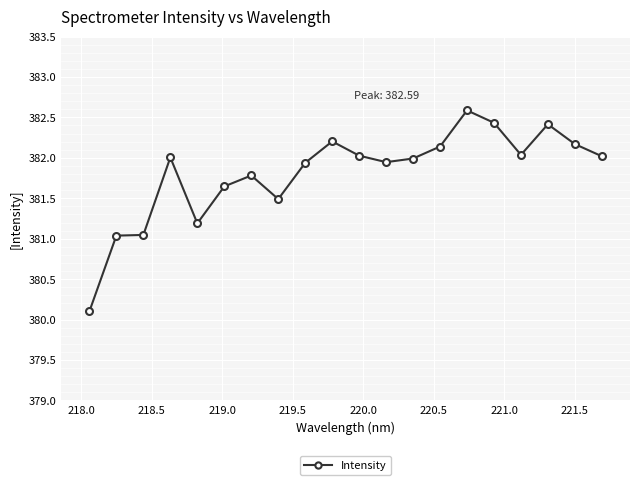

Does the chart have visible grid lines?

Yes